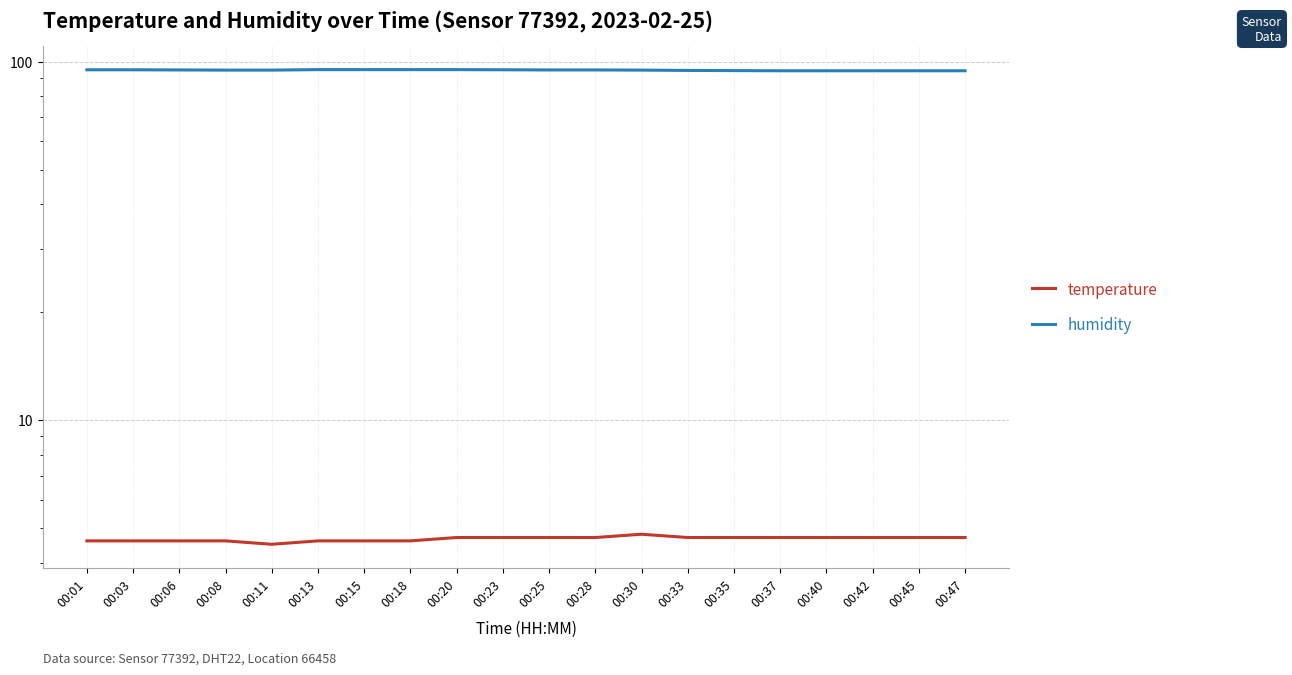

Is this an area chart (filled region under the line)?

No